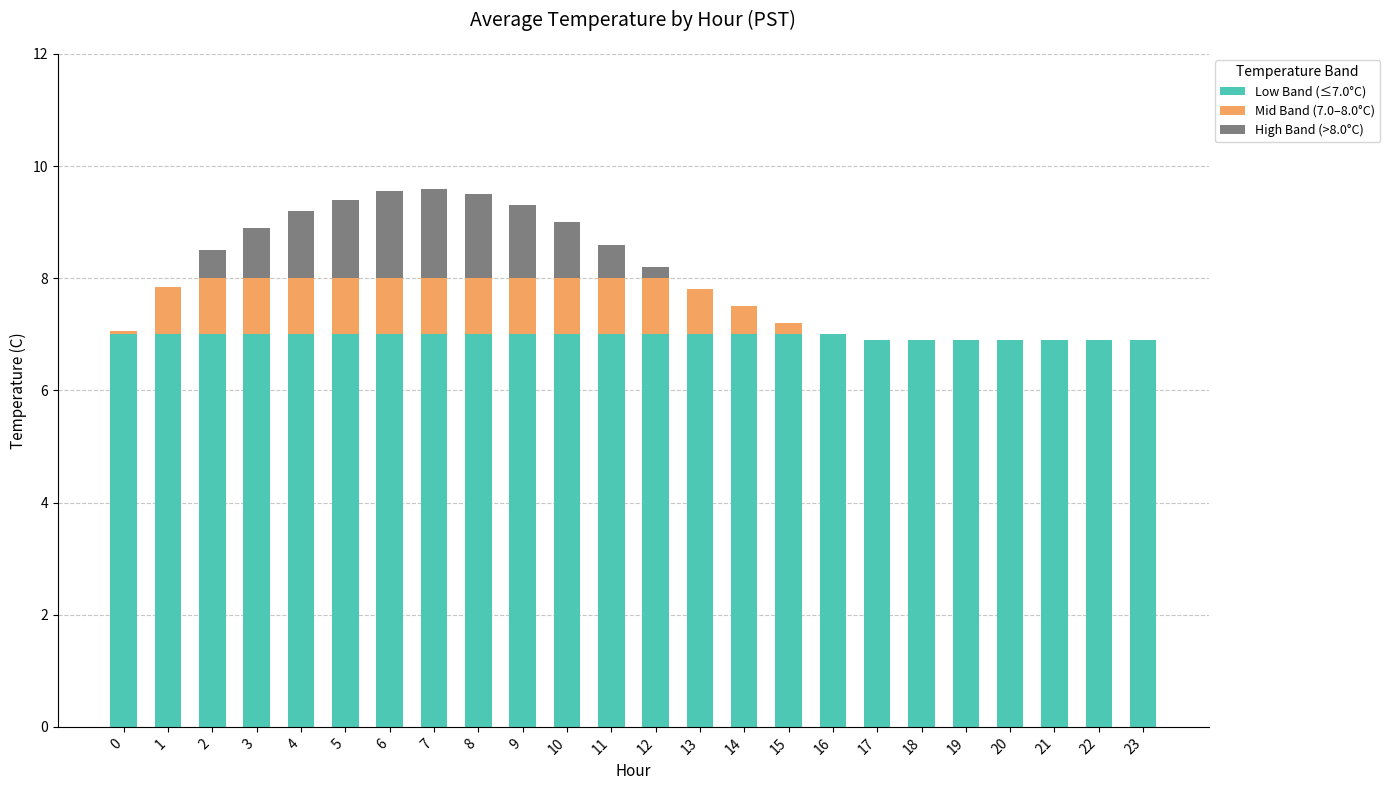

Is it true that Low Band (≤7.0°C) equals 11.4 at 21?

False